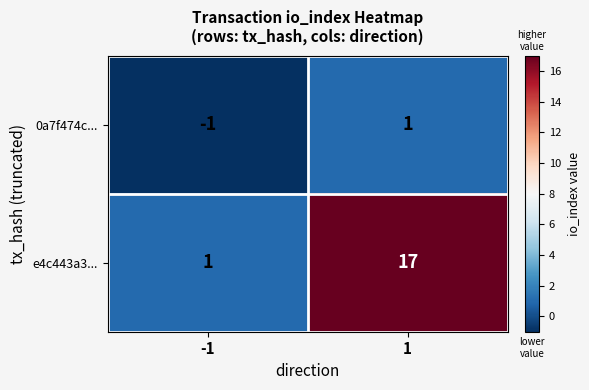

What is the approximate value of e4c443a3... at 1, to the nearest 10?

20